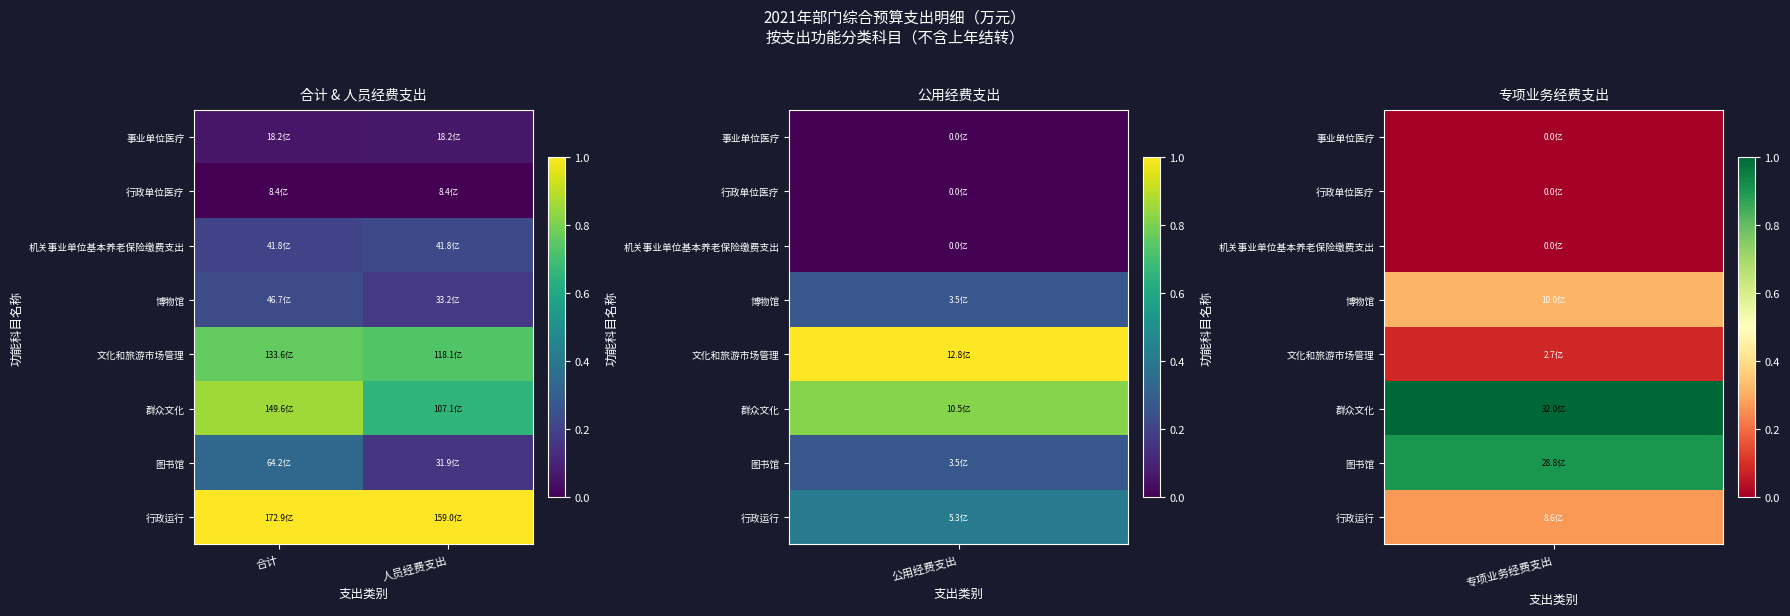

Between 人员经费支出 and 合计, which is larger?

人员经费支出